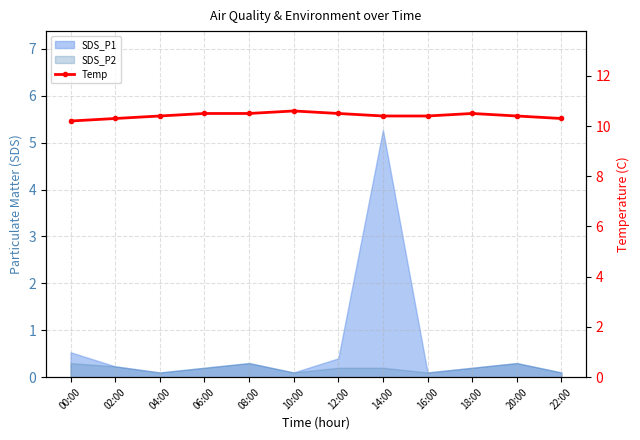

At which category does the data reach its first local peak?

10:00